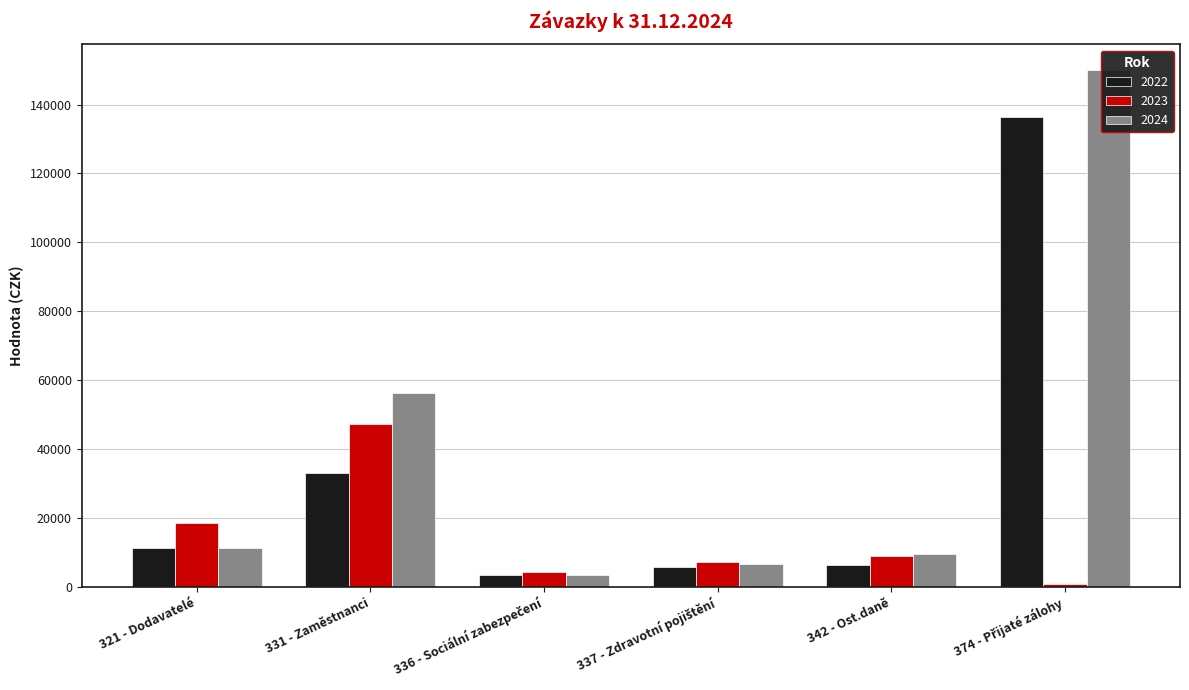

Where does the 2022 series first go above 11332?

331 - Zaměstnanci